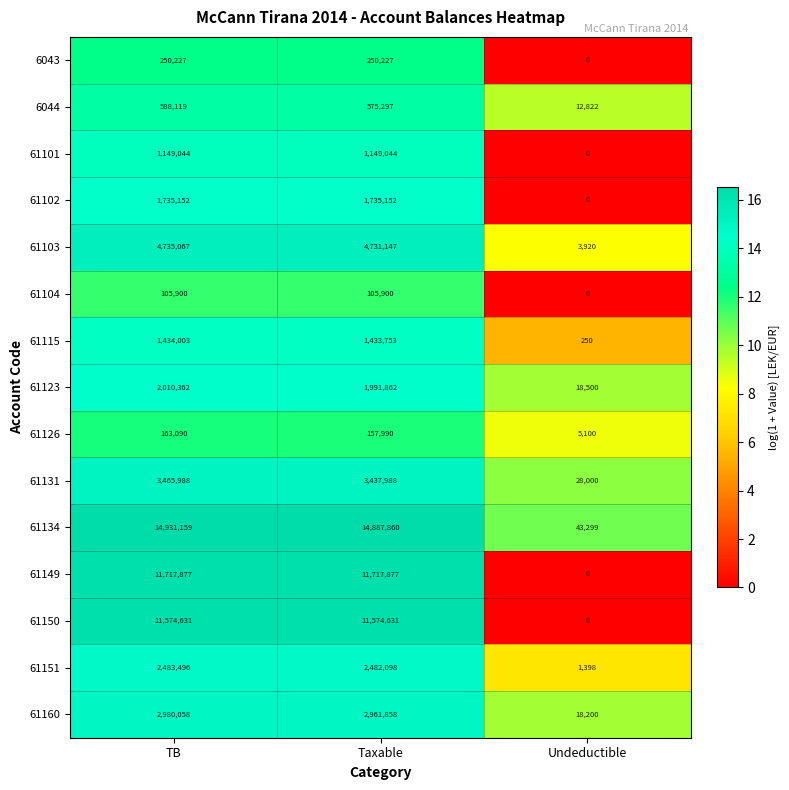

What is the average value of the 61151 series?

1655664